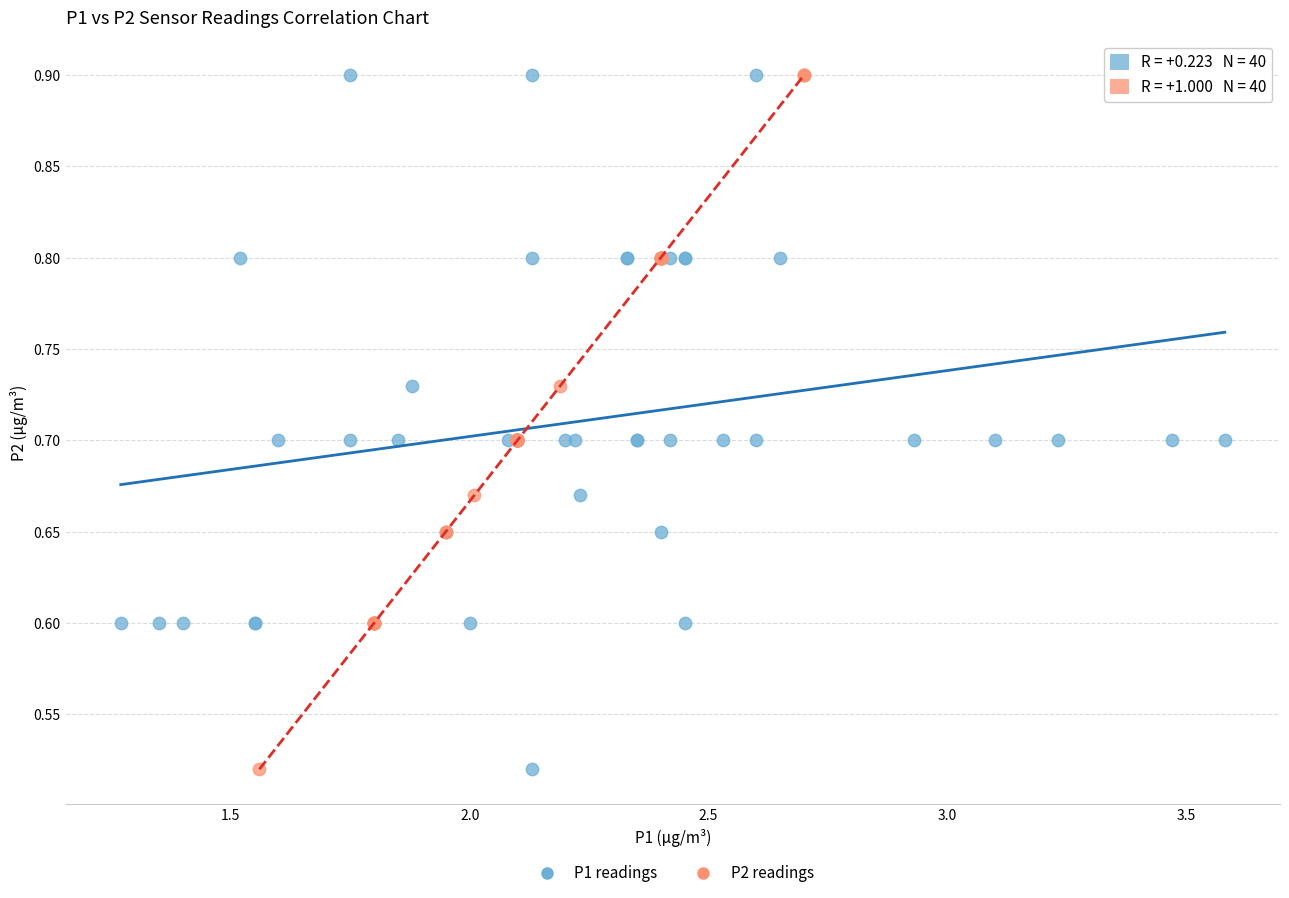

What are all the series names shown in the legend?

P1 readings, P2 readings